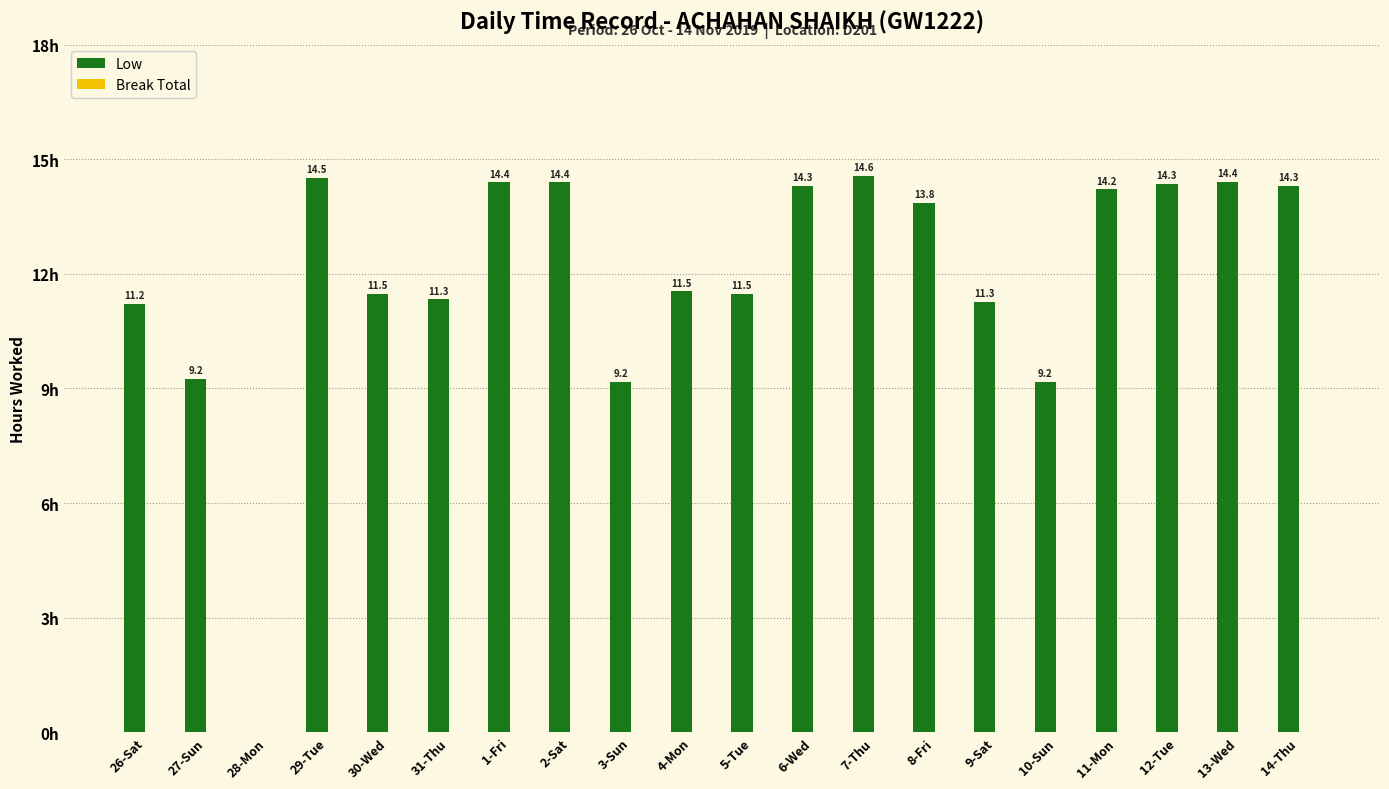

Where does the data first go above 13?

29-Tue